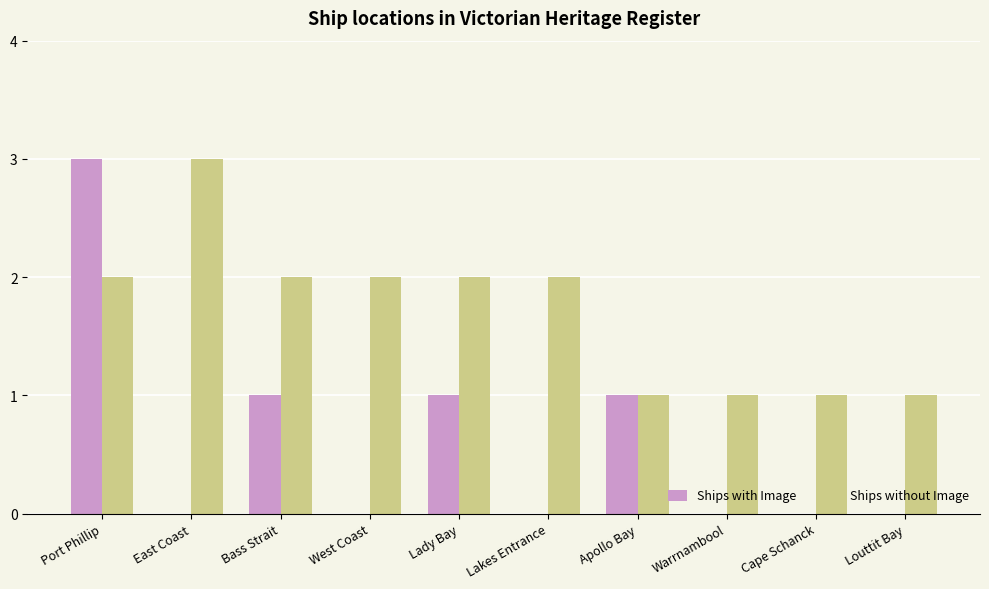

What is the maximum value for Ships with Image?

3